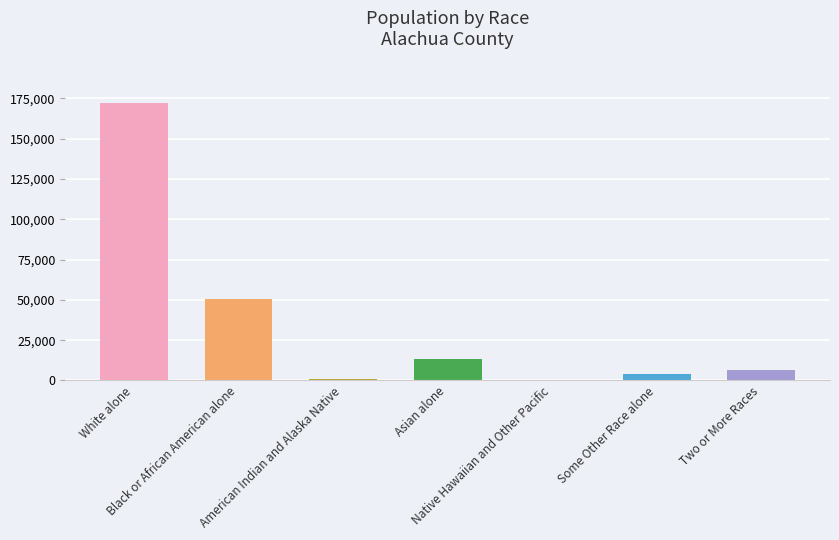

What is the sum of all values?

247336